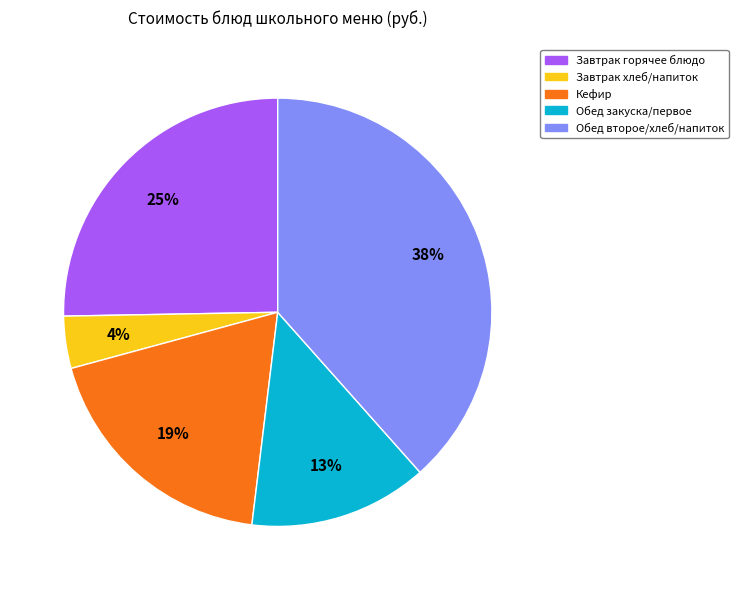

Is there a majority slice in this chart?

No